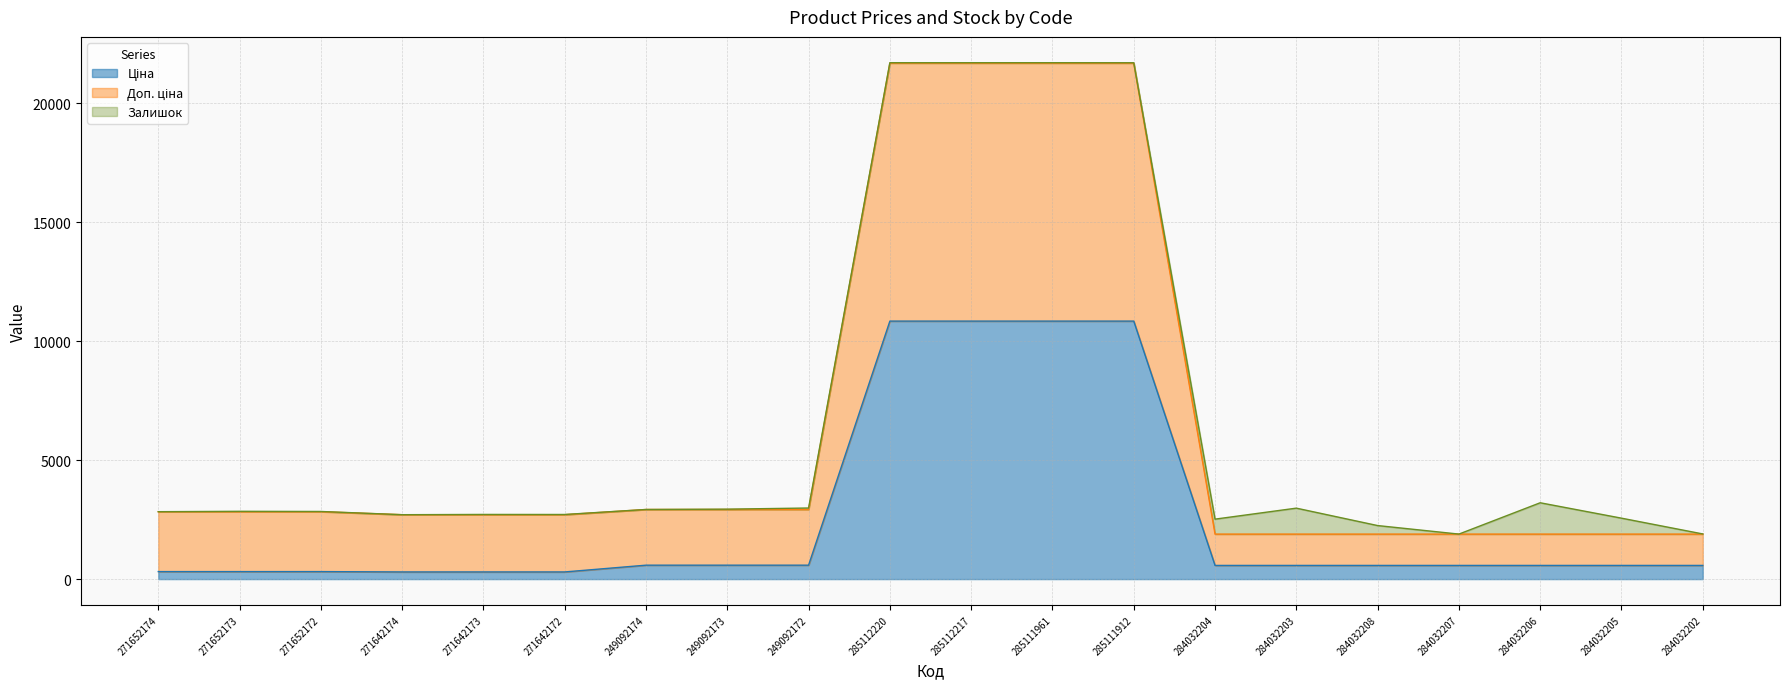

Does the chart have visible grid lines?

Yes